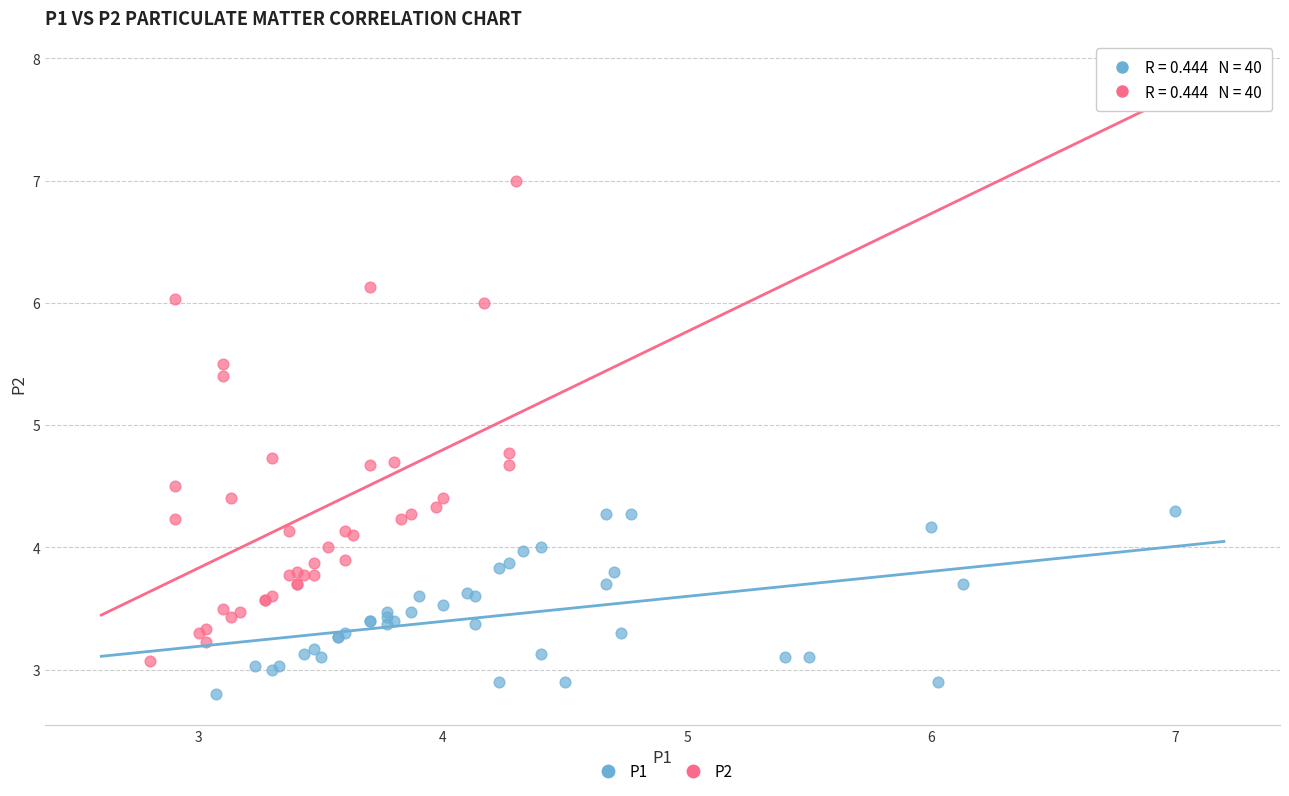

Which series contains the highest Y value?

P2